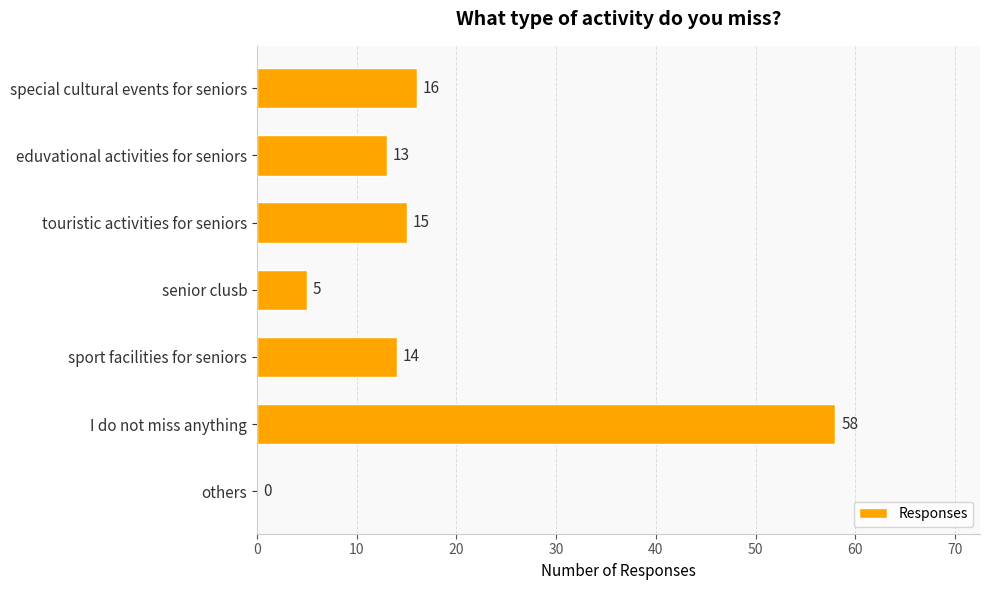

Which category has the highest value across all series?

I do not miss anything